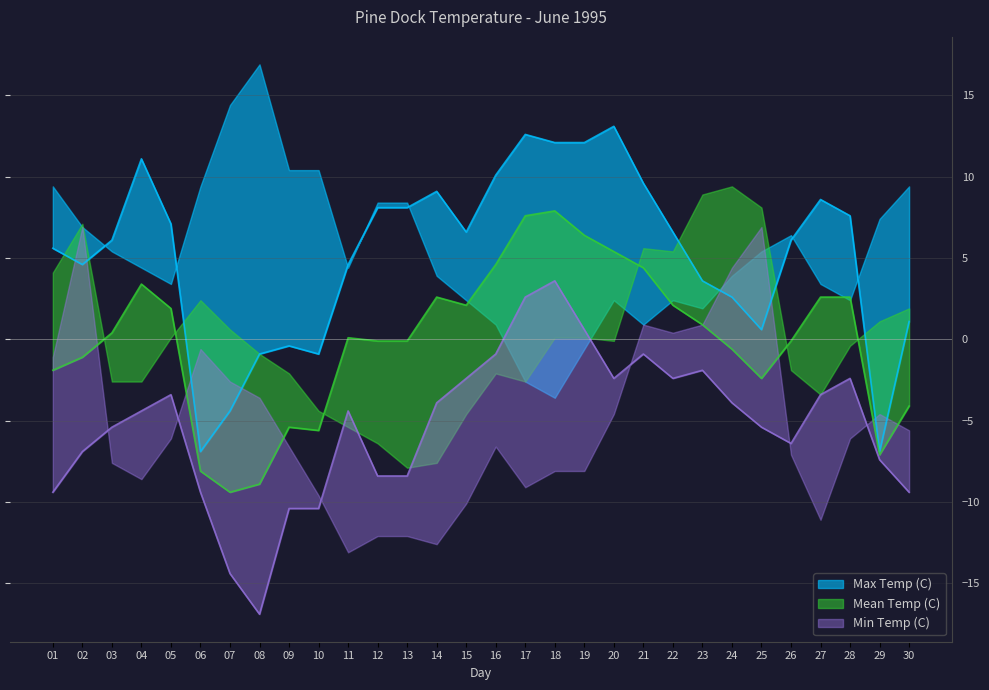

True or false: Min Temp (C) and Max Temp (C) cross at least once.

False